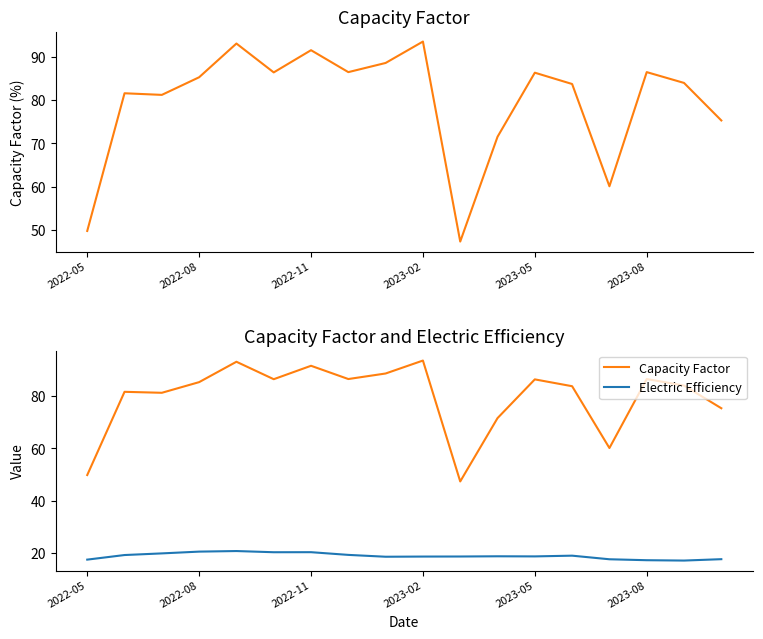

What is the value of the Capacity Factor point at the 4th from the left?

85.2